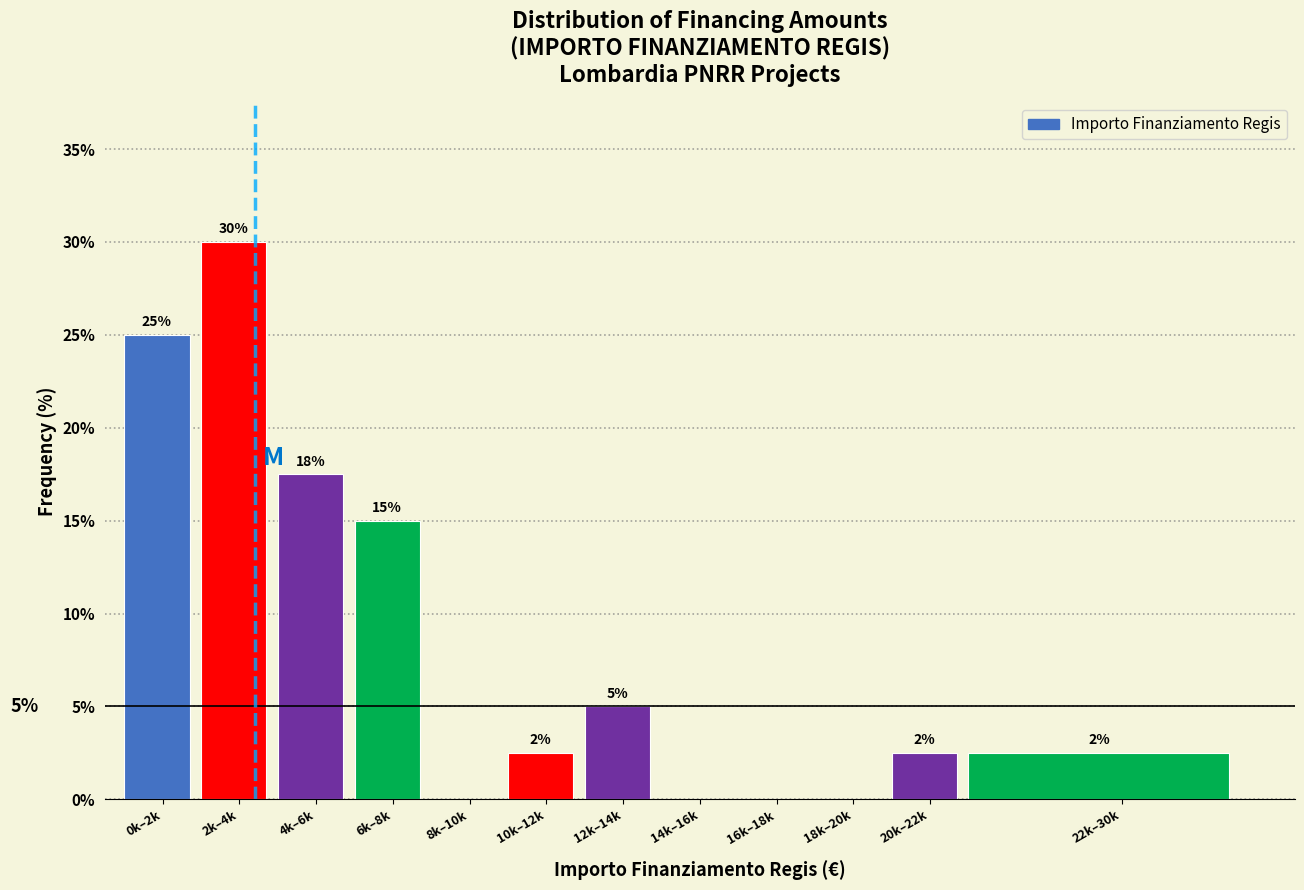

The value at 14k–16k is 15.4. True or false?

False